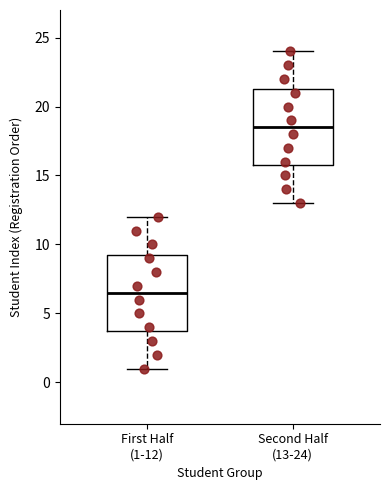

Which box's median line is the lowest?

First Half (1-12)